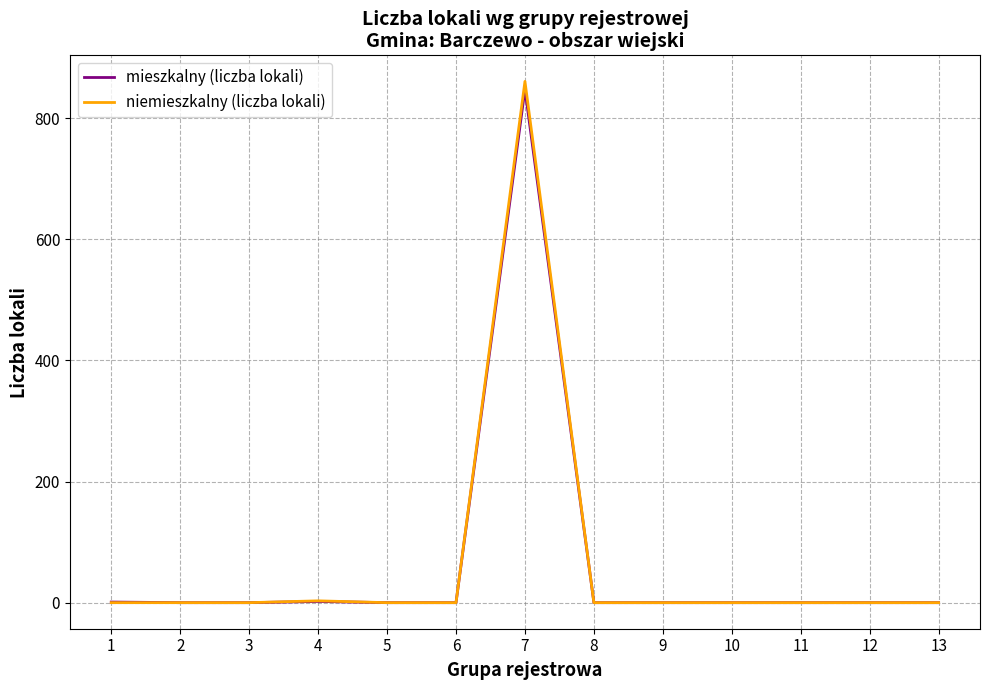

Which series has the widest spread of values?

niemieszkalny (liczba lokali)